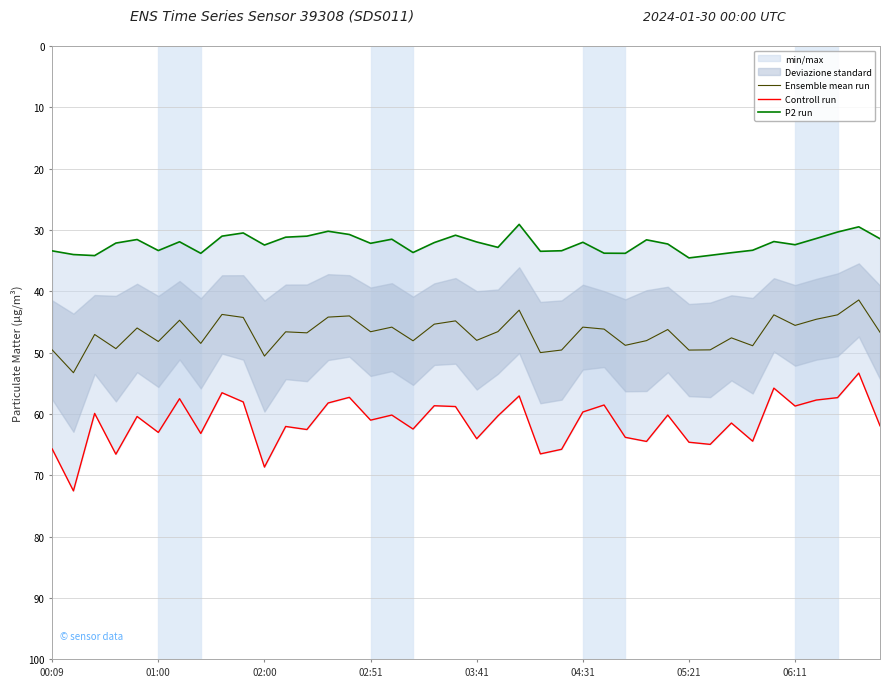

What is the lowest value of the Ensemble mean run series?

41.4